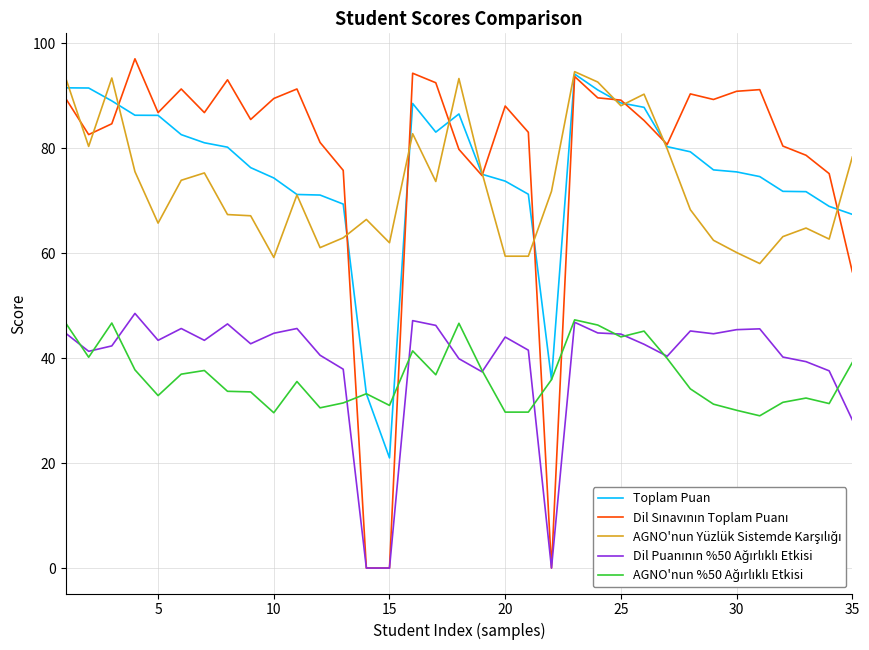

What is the maximum value shown in the chart?

97.0